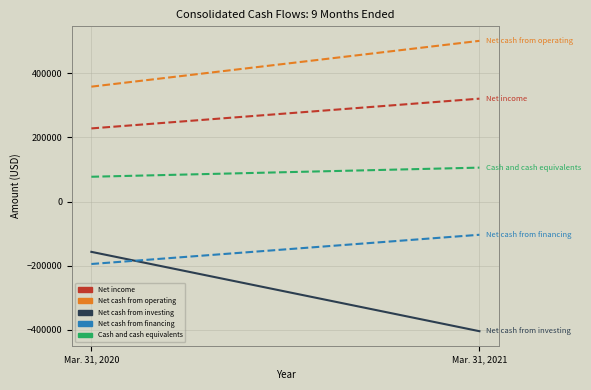

How many values in the Net cash from operating series are below 500516?

1